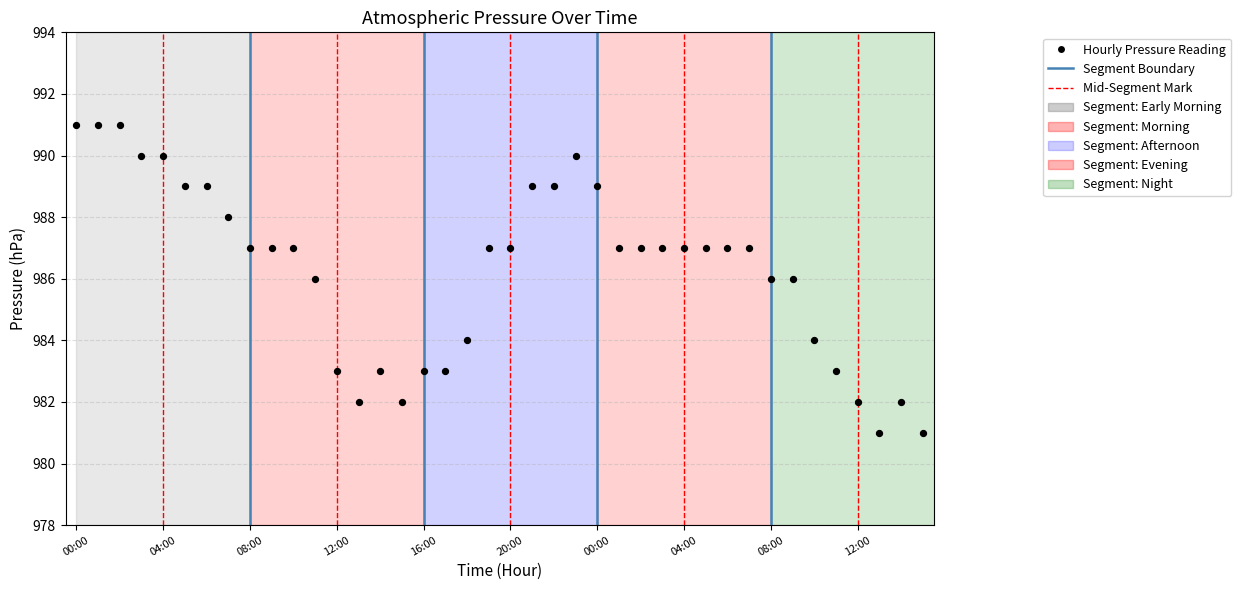

What is the range of Y values (max minus min)?

10